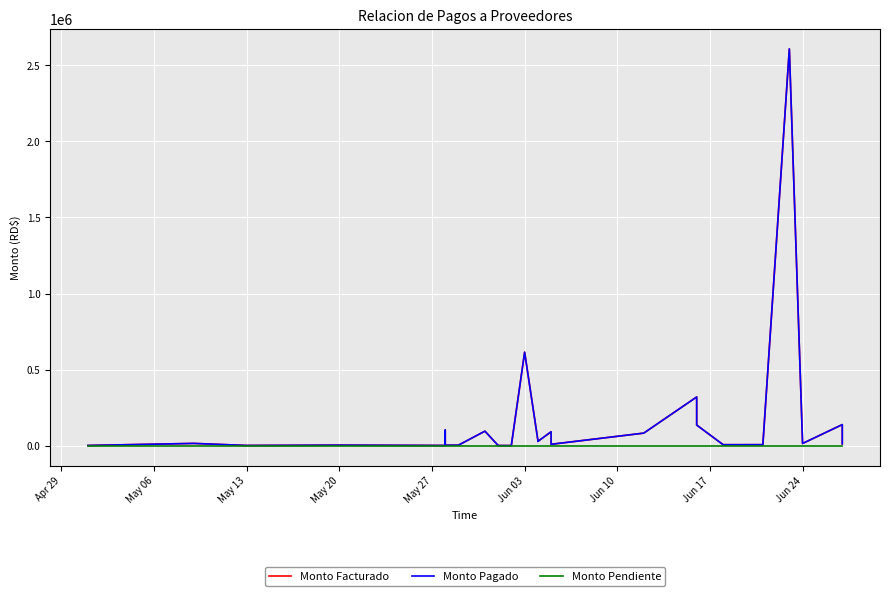

Where is Monto Facturado nearest to the value 1304330?

Jun 03